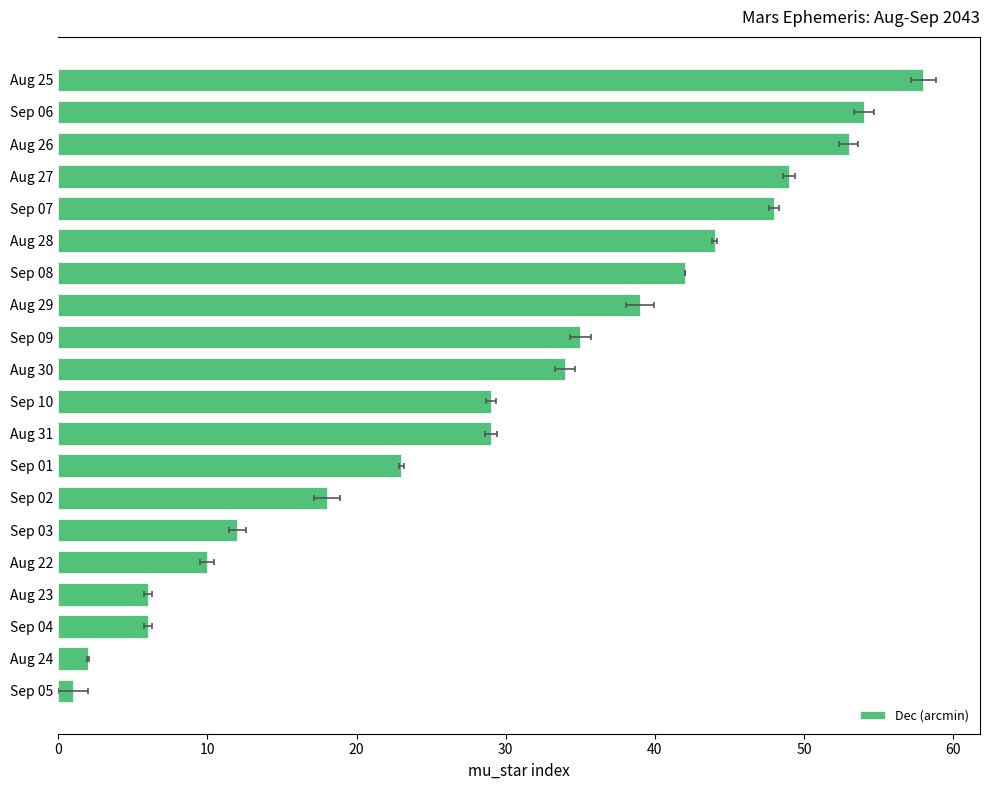

How many bars are there in total?

20